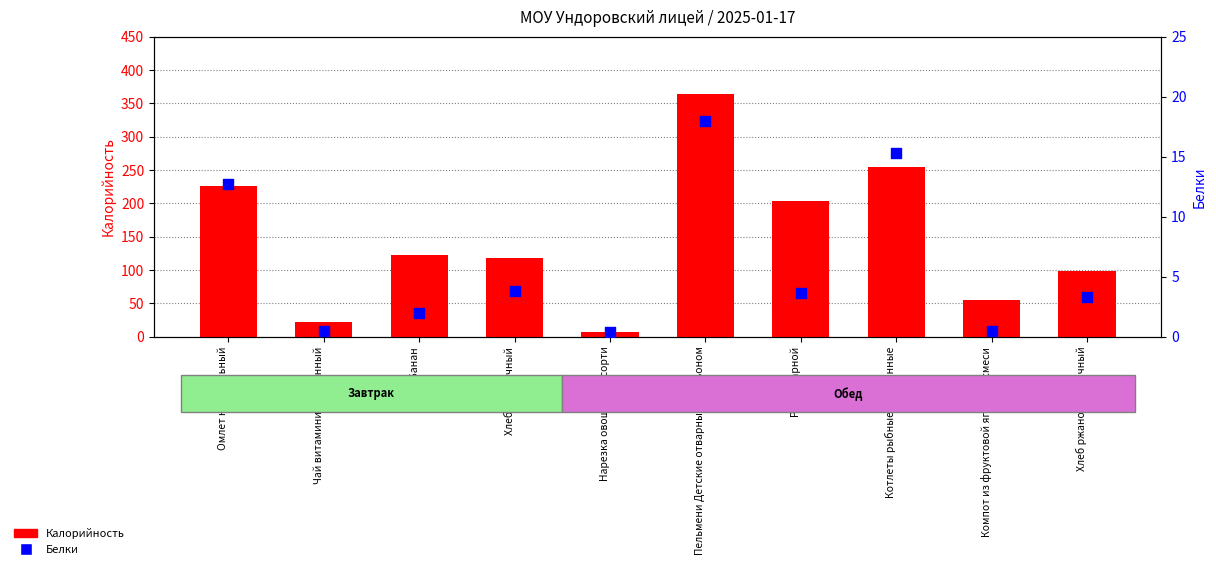

At which category is the sum across all series the highest?

Пельмени Детские отварные с бульоном